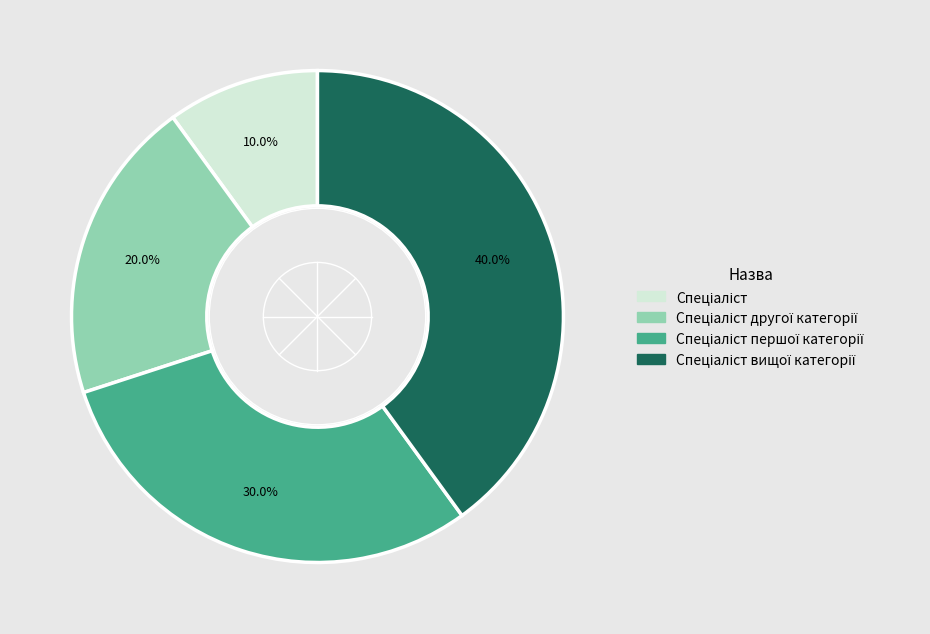

Does any single category account for the majority?

No